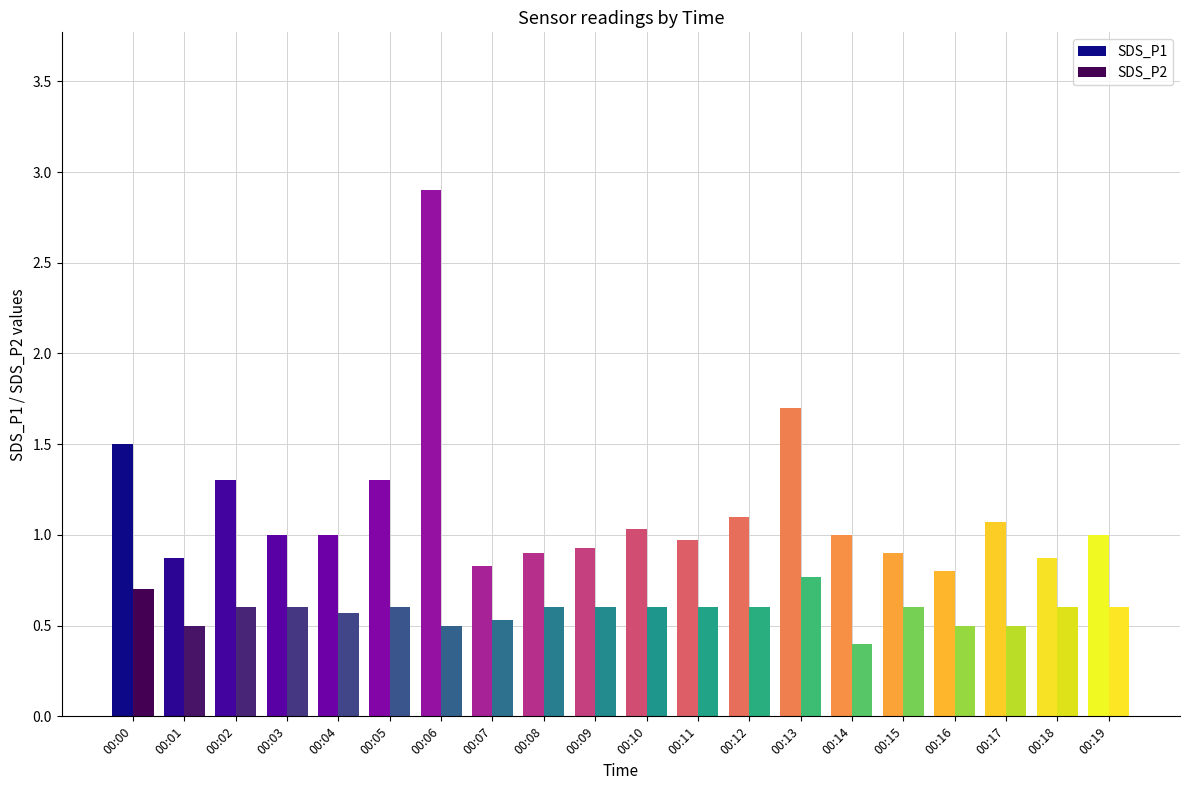

The SDS_P1 series shows 2.9 at 00:06. True or false?

True